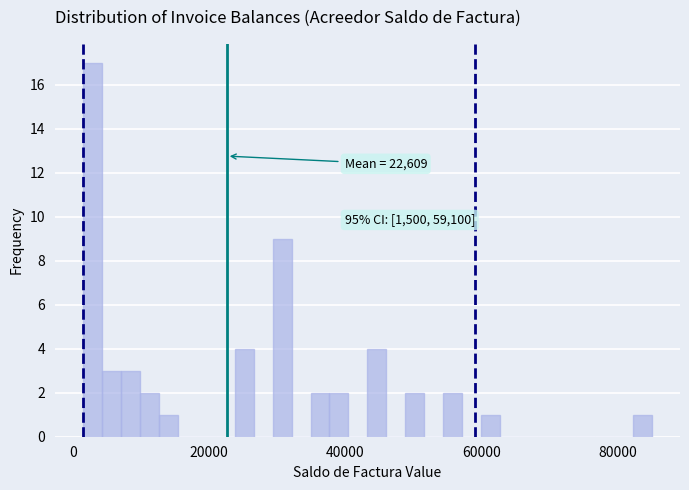

Read against the x-axis, roughly where is the centre of the tallest bar?

2000